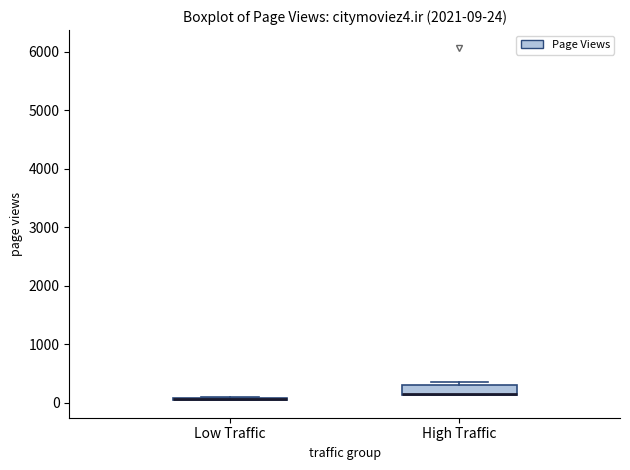

Which box is the tallest, from its lower edge to its upper edge?

High Traffic